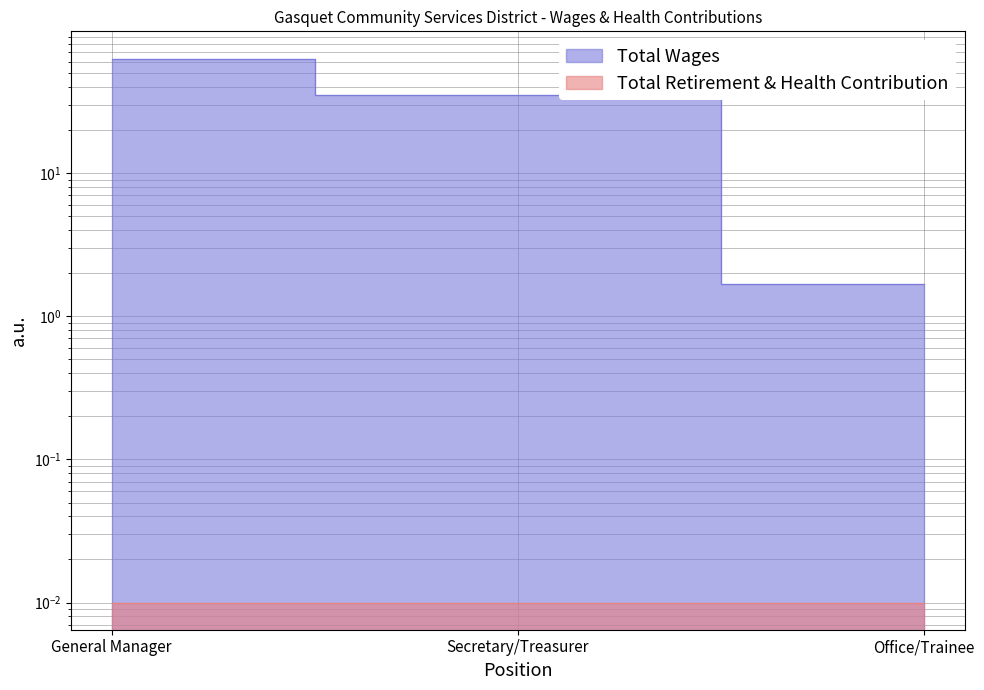

At which category does the chart reach its minimum across all series?

Office/Trainee